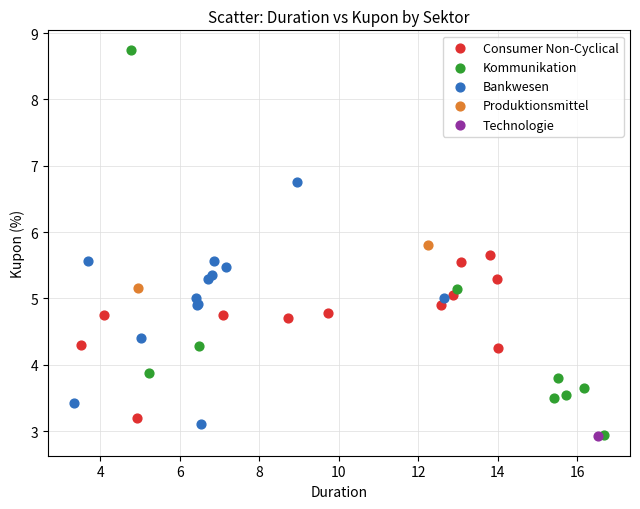

What are all the series names shown in the legend?

Consumer Non-Cyclical, Kommunikation, Bankwesen, Produktionsmittel, Technologie